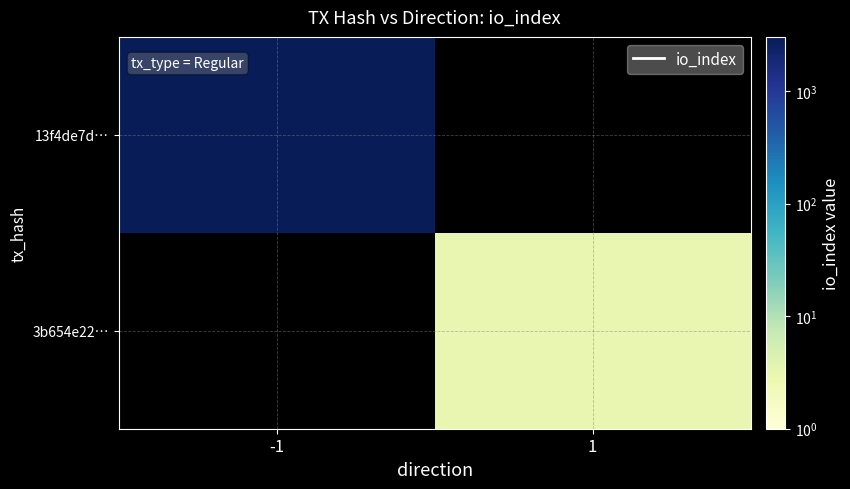

At 1, list the series in order from smallest to largest.

13f4de7d…, 3b654e22…